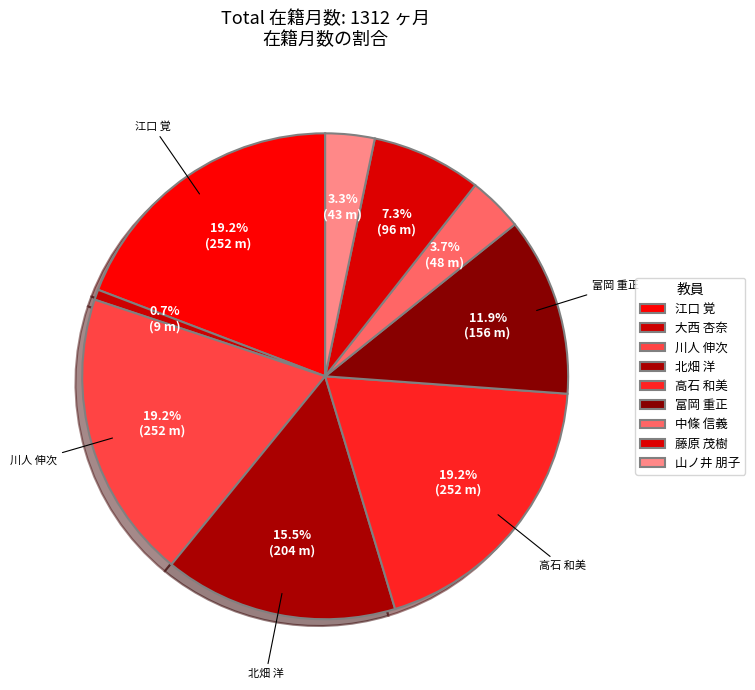

Which slice is the largest?

江口 覚